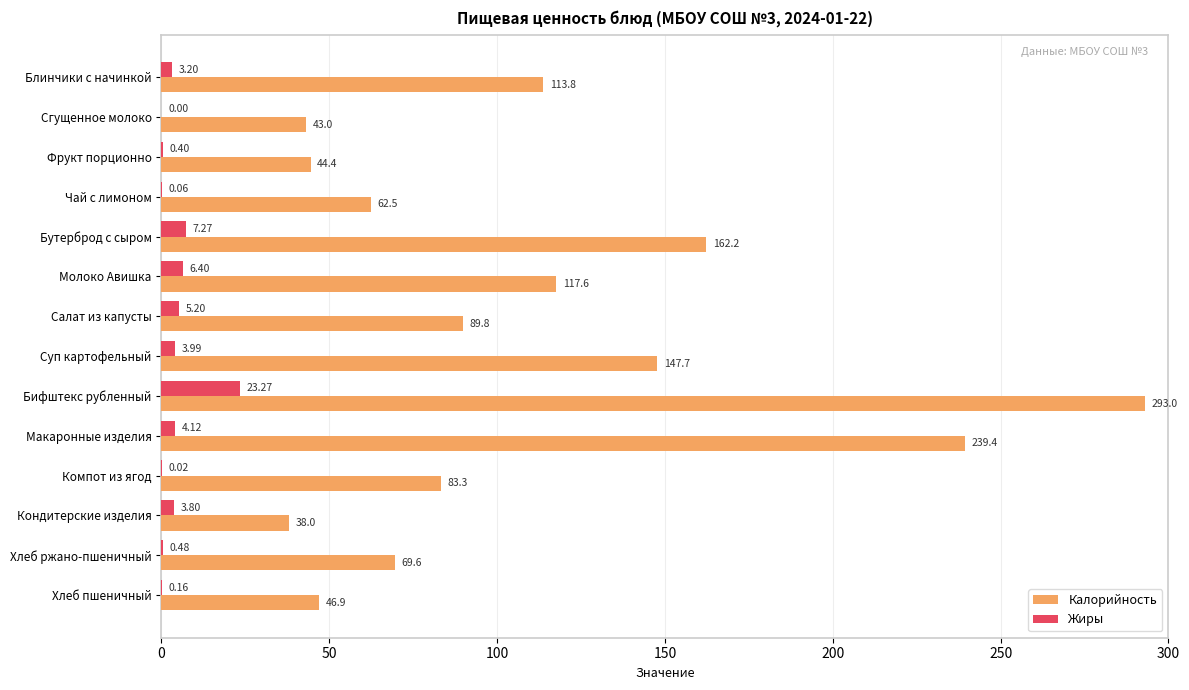

How many values in the Жиры series exceed 3?

8